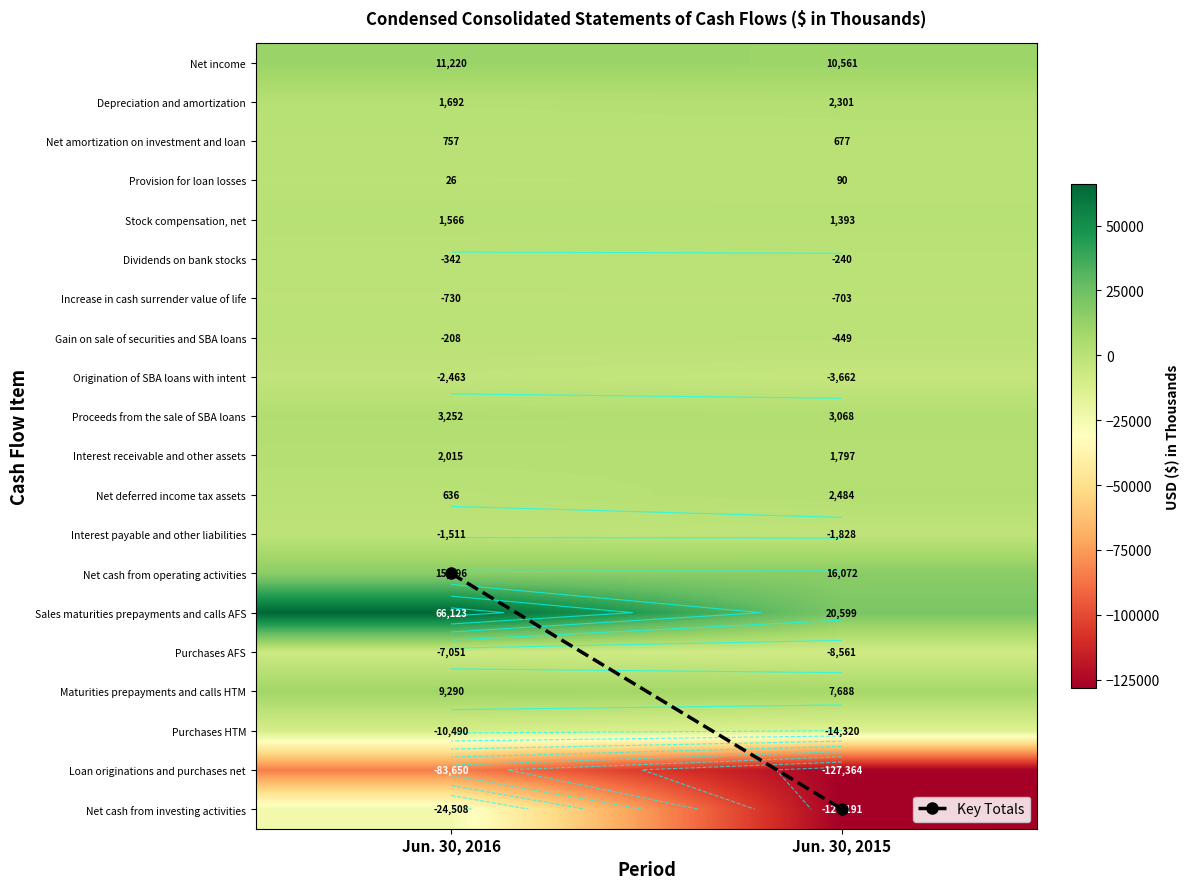

What is the difference between the Purchases AFS values at Jun. 30, 2015 and Jun. 30, 2016?

1510